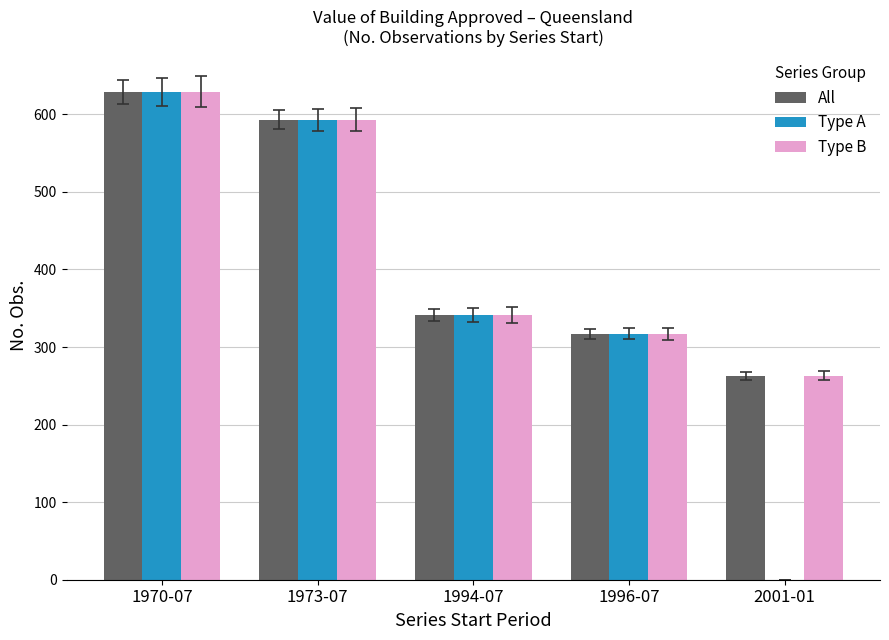

Which series changed the most between 1973-07 and 2001-01?

Type A